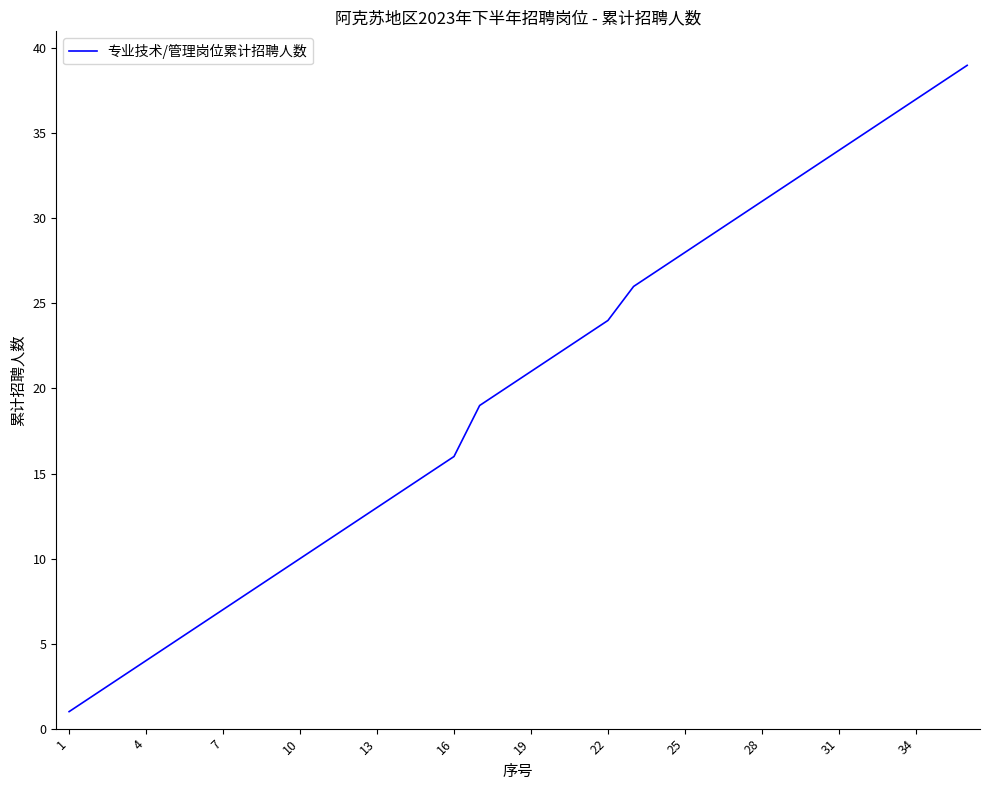

True or false: the data shows 49 at 34.

False